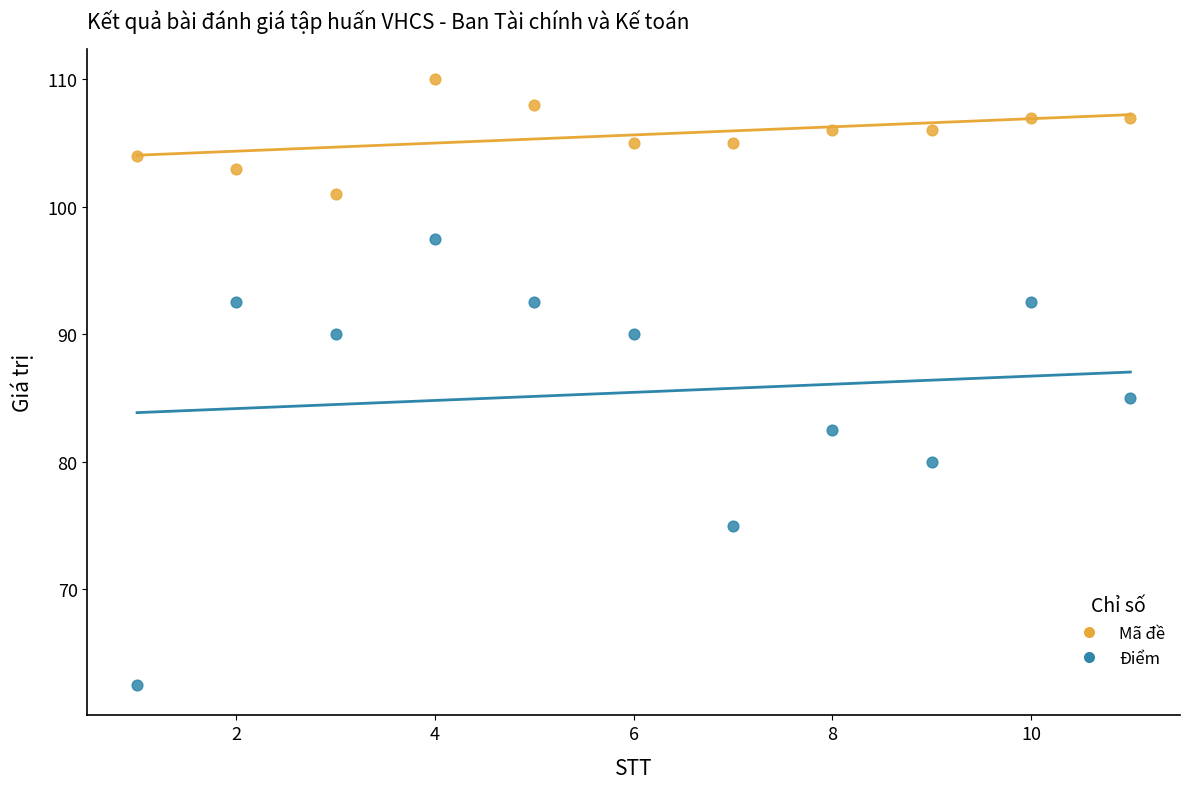

Across all data points, what is the range of X values (max minus min)?

10.0